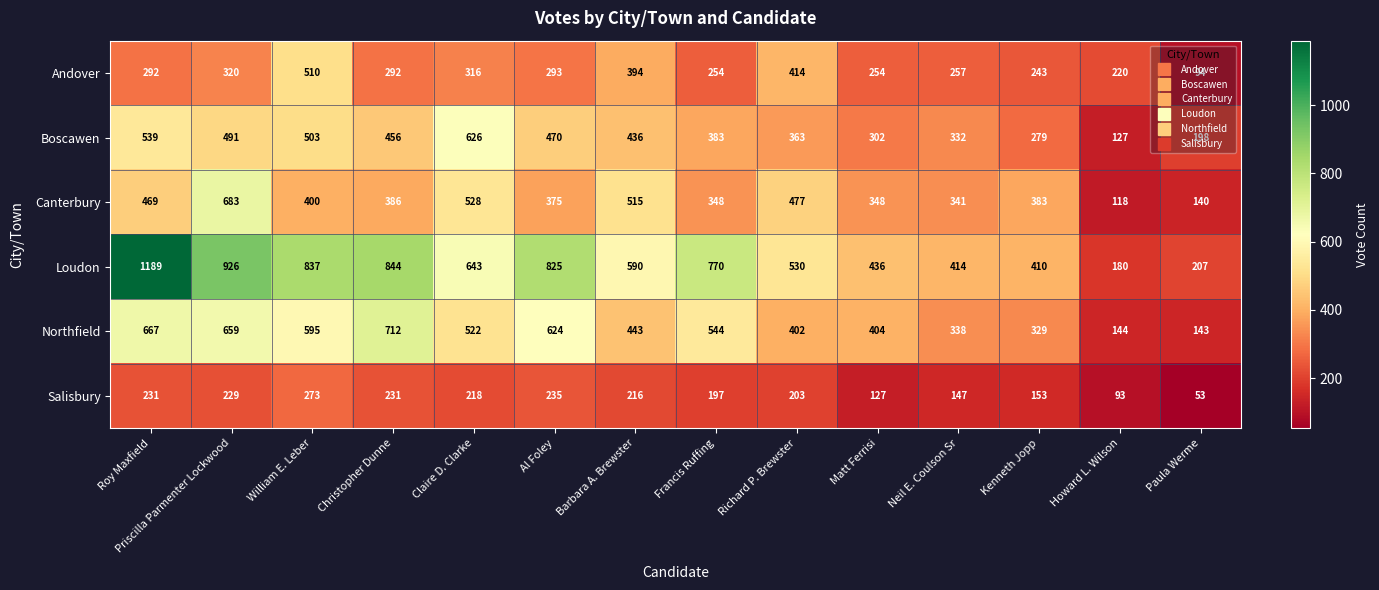

What is the sum of all Salisbury values?

2606